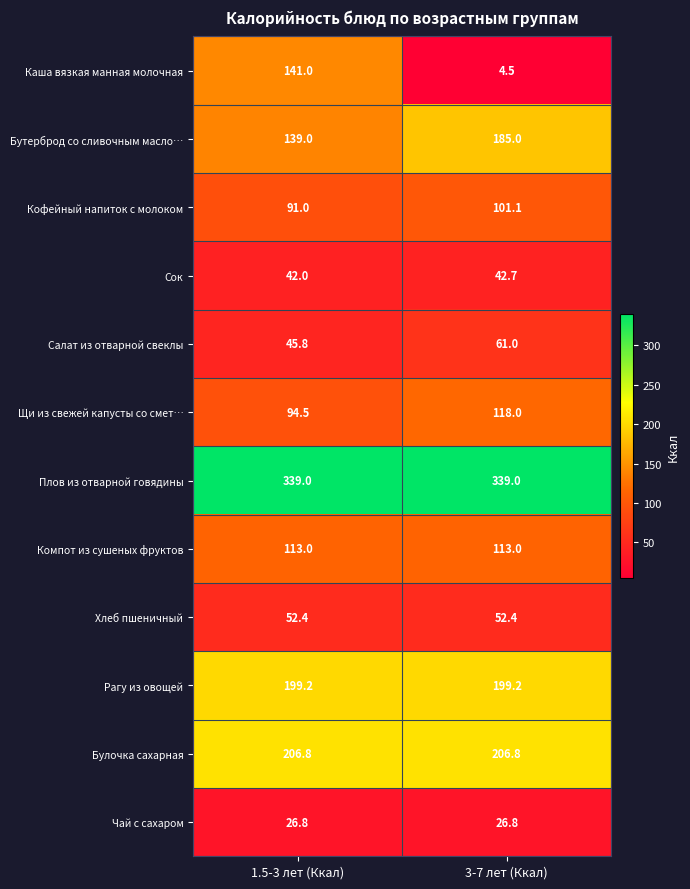

Reading left to right, transcribe all the data shown in this chart.

Каша вязкая манная молочная: 1.5-3 лет (Ккал)=141.0	3-7 лет (Ккал)=4.5
Бутерброд со сливочным масло…: 1.5-3 лет (Ккал)=139.0	3-7 лет (Ккал)=185.0
Кофейный напиток с молоком: 1.5-3 лет (Ккал)=91.0	3-7 лет (Ккал)=101.1
Сок: 1.5-3 лет (Ккал)=42.0	3-7 лет (Ккал)=42.7
Салат из отварной свеклы: 1.5-3 лет (Ккал)=45.8	3-7 лет (Ккал)=61.0
Щи из свежей капусты со смет…: 1.5-3 лет (Ккал)=94.5	3-7 лет (Ккал)=118.0
Плов из отварной говядины: 1.5-3 лет (Ккал)=339.0	3-7 лет (Ккал)=339.0
Компот из сушеных фруктов: 1.5-3 лет (Ккал)=113.0	3-7 лет (Ккал)=113.0
Хлеб пшеничный: 1.5-3 лет (Ккал)=52.4	3-7 лет (Ккал)=52.4
Рагу из овощей: 1.5-3 лет (Ккал)=199.2	3-7 лет (Ккал)=199.2
Булочка сахарная: 1.5-3 лет (Ккал)=206.8	3-7 лет (Ккал)=206.8
Чай с сахаром: 1.5-3 лет (Ккал)=26.8	3-7 лет (Ккал)=26.8